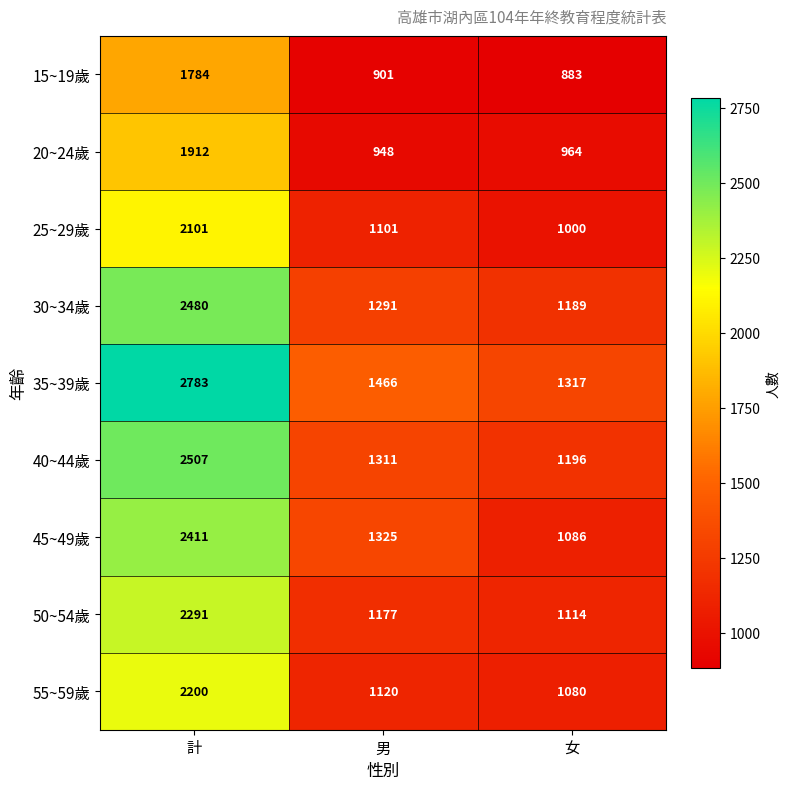

At which category does the chart reach its peak across all series?

計